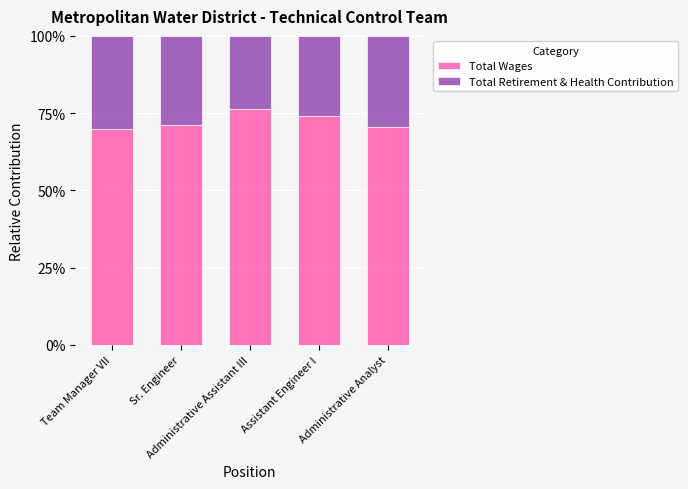

How many values in the Total Wages series are below 71?

2